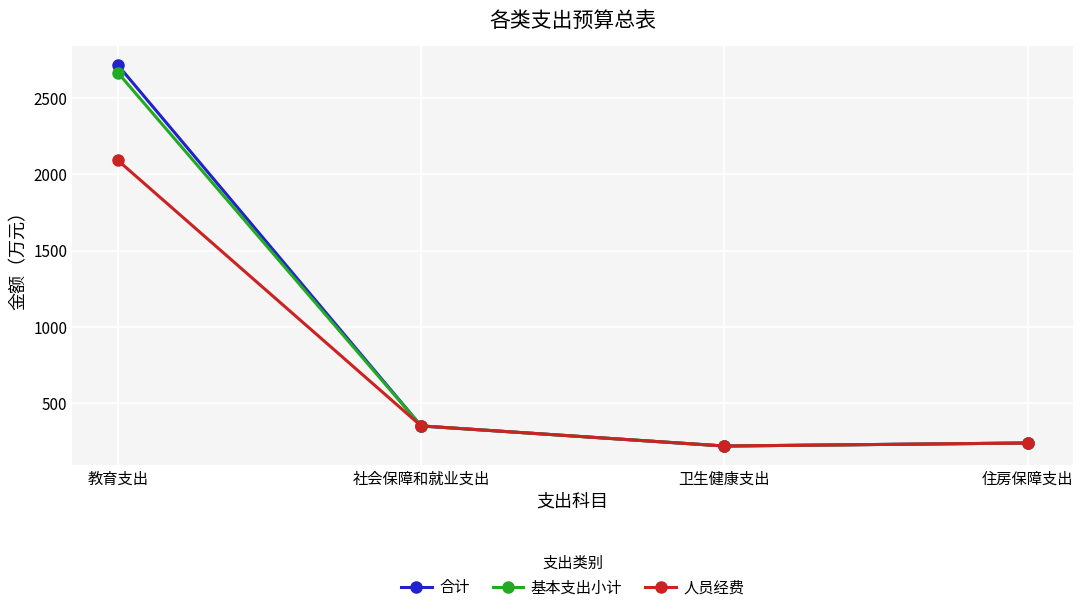

What is the value of the 基本支出小计 point at the 2nd from the left?

350.4